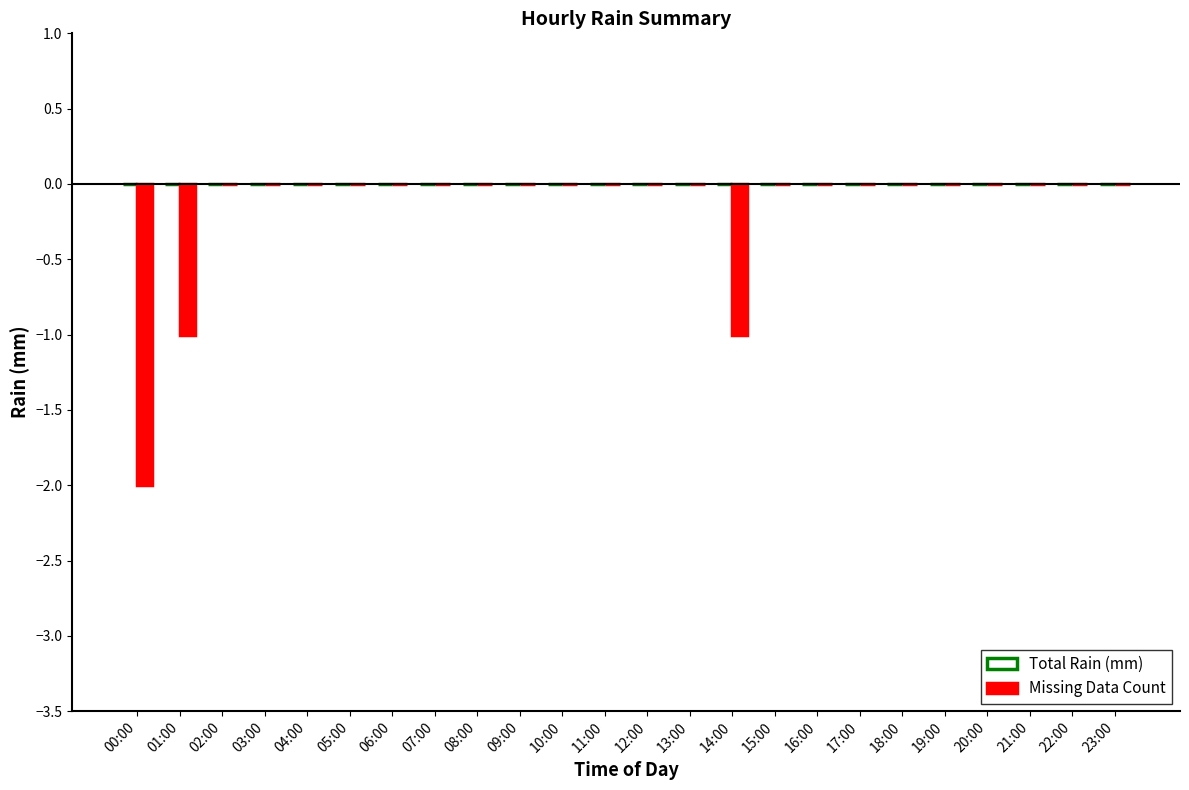

What is the sum of all values?

-4